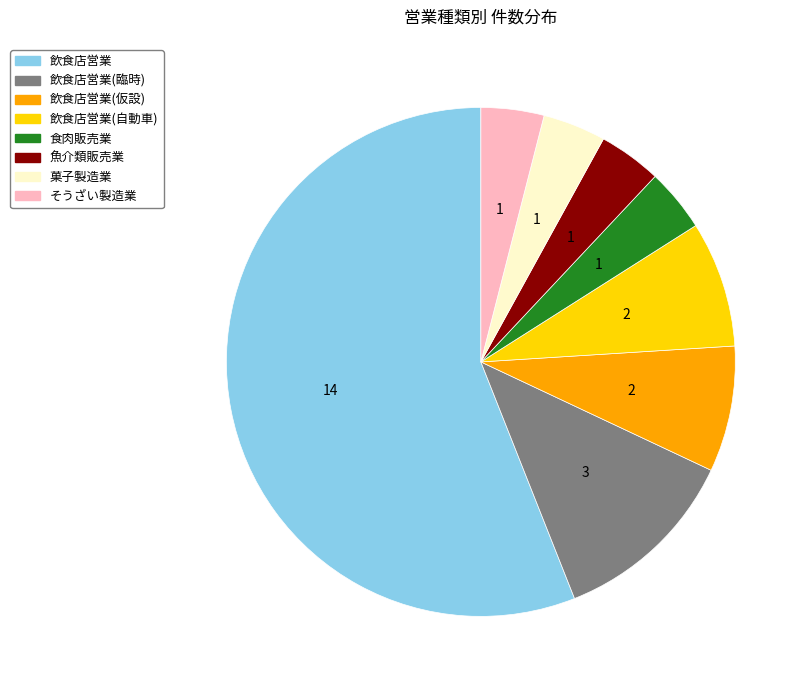

Is there any slice that represents more than half of the pie?

Yes